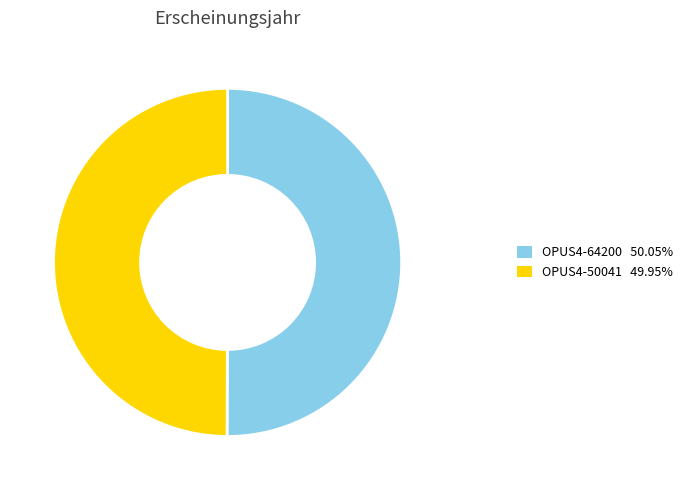

Do OPUS4-50041 and OPUS4-64200 together represent more than half of the pie?

Yes